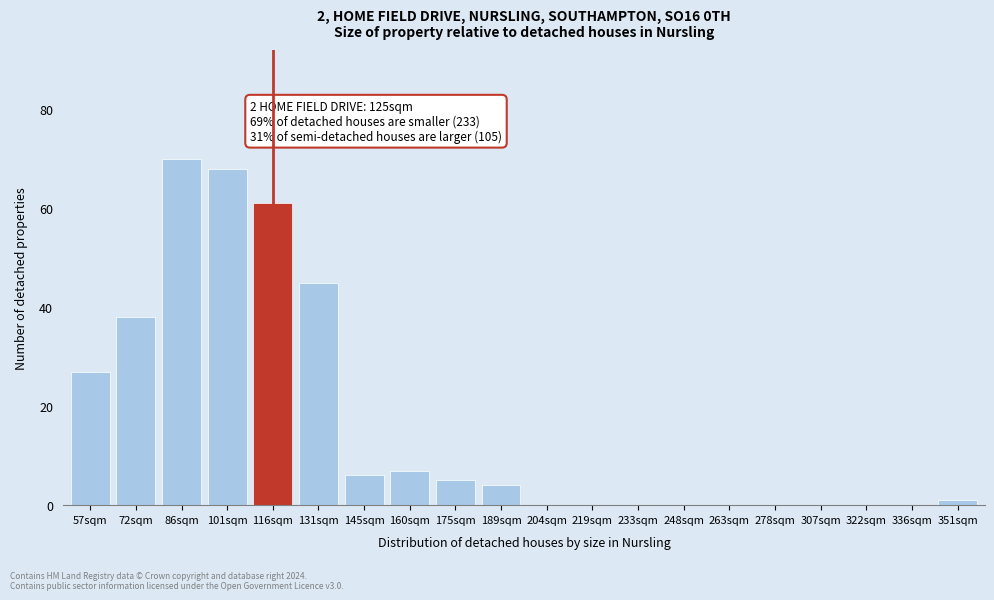

Reading left to right, transcribe all the data shown in this chart.

57sqm=27	72sqm=38	86sqm=70	101sqm=68	116sqm=61	131sqm=45	145sqm=6	160sqm=7	175sqm=5	189sqm=4	204sqm=0	219sqm=0	233sqm=0	248sqm=0	263sqm=0	278sqm=0	307sqm=0	322sqm=0	336sqm=0	351sqm=1